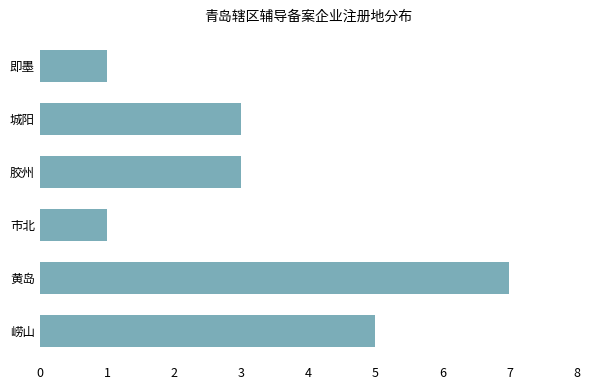

What is the ratio of the value at 胶州 to the value at 黄岛?

0.4